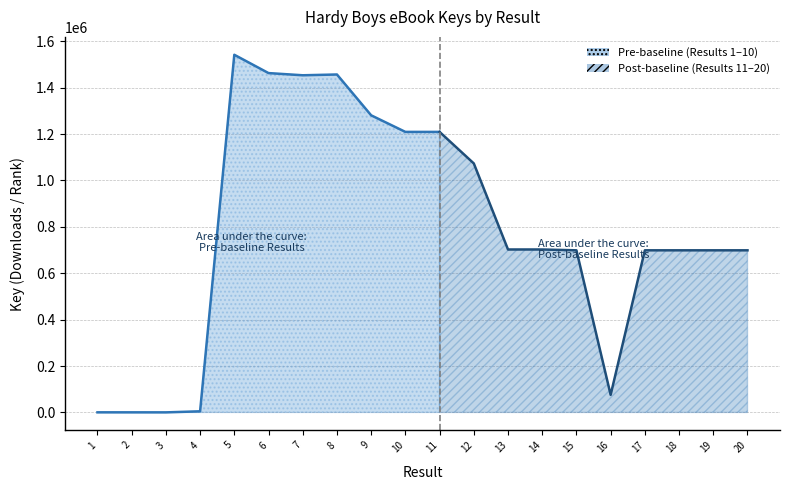

Rank the categories by value from highest to lowest.

5, 6, 8, 7, 9, 10, 11, 12, 13, 14, 15, 19, 20, 18, 17, 16, 4, 1, 2, 3